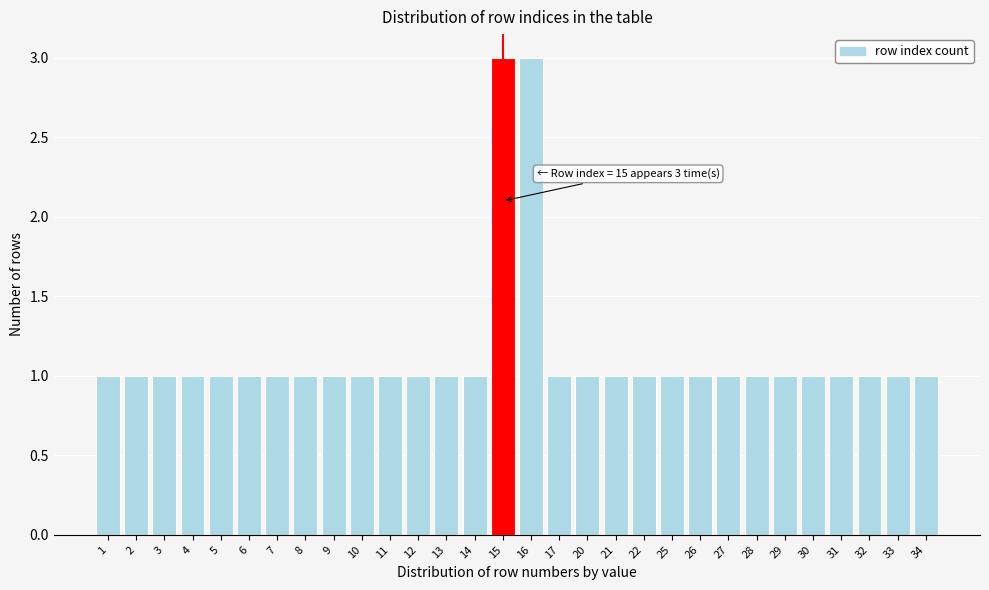

Reading right to left, what are all the values shown in this chart?

34=1	33=1	32=1	31=1	30=1	29=1	28=1	27=1	26=1	25=1	22=1	21=1	20=1	17=1	16=3	15=3	14=1	13=1	12=1	11=1	10=1	9=1	8=1	7=1	6=1	5=1	4=1	3=1	2=1	1=1